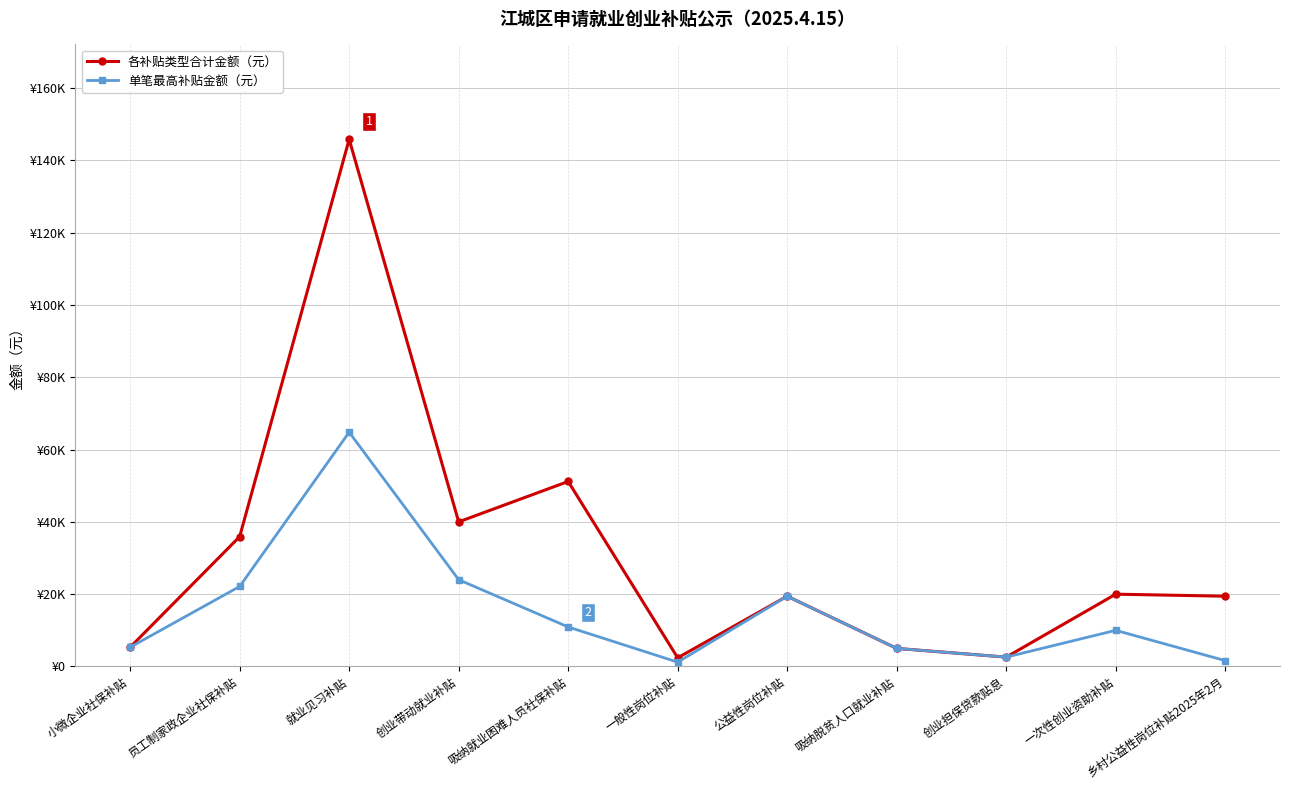

Is it true that 各补贴类型合计金额（元） equals 145800.0 at 就业见习补贴?

True